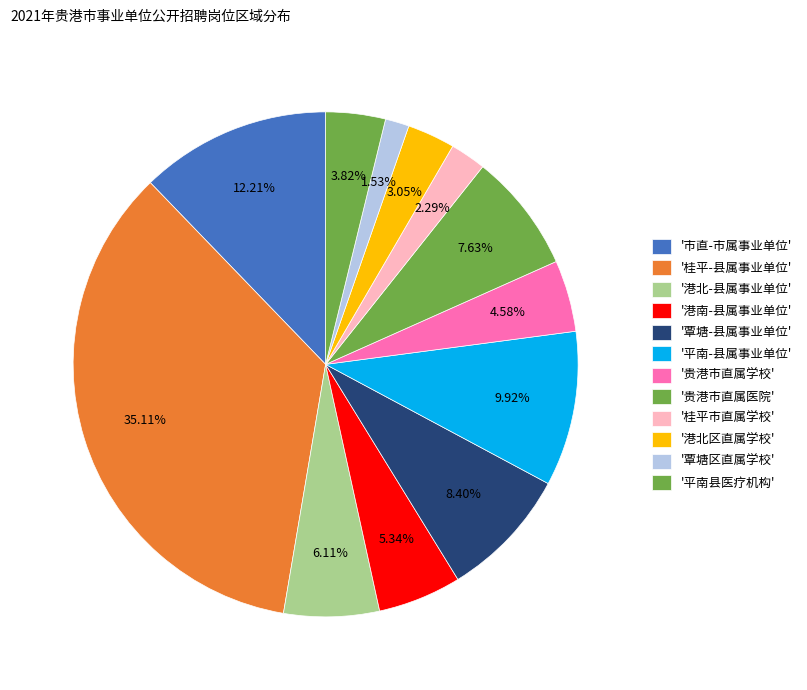

How many segments does this pie chart have?

12